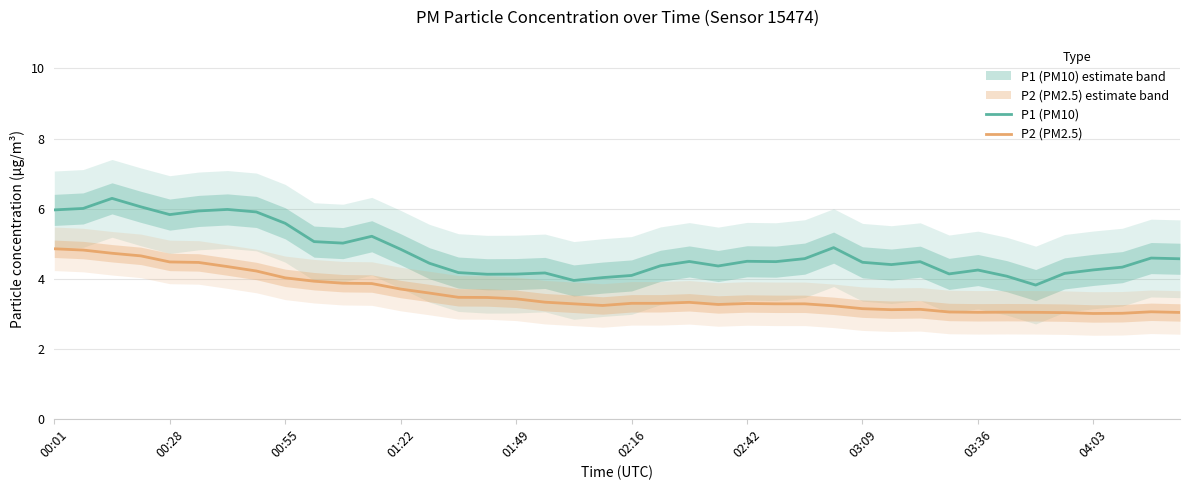

What is the maximum value shown in the chart?

6.3